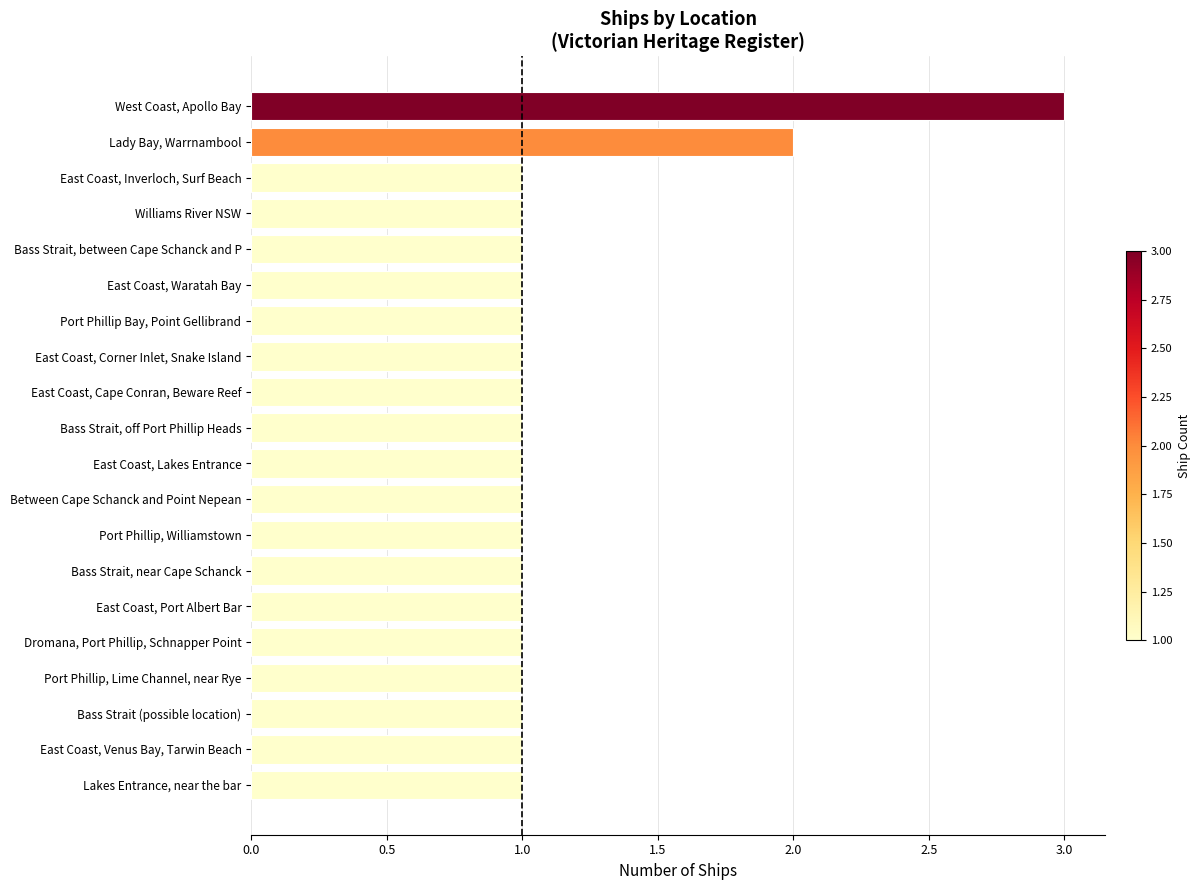

Which category has the highest value across all series?

West Coast, Apollo Bay